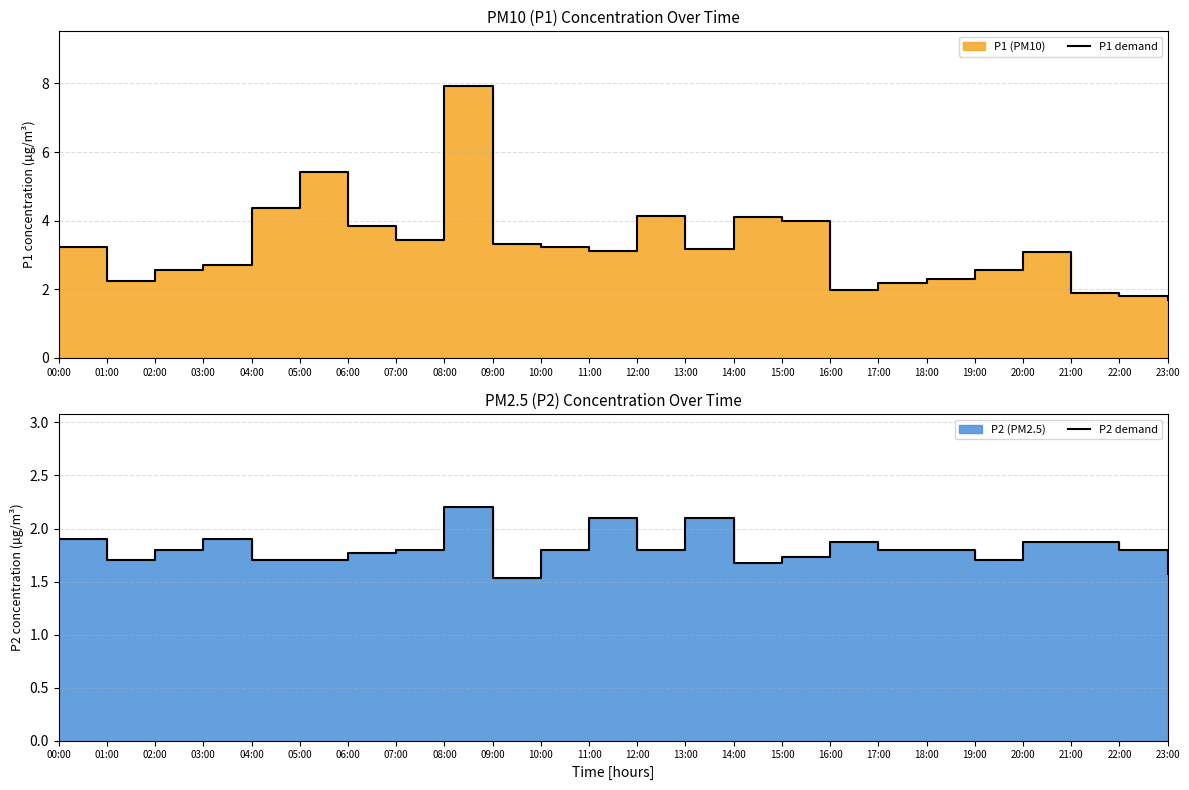

True or false: P2 demand and P1 demand intersect in this chart.

False